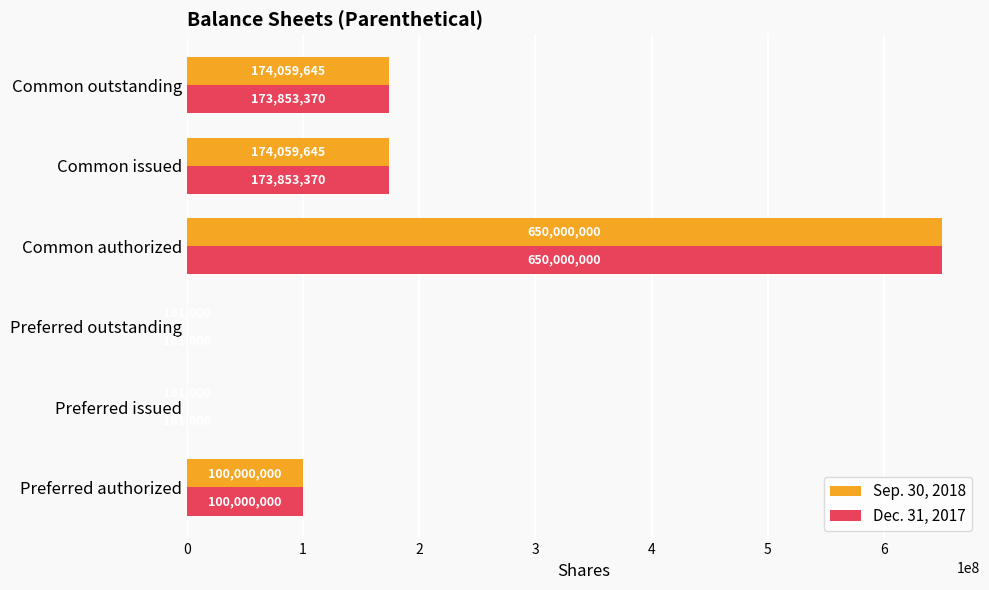

Read the Sep. 30, 2018 value at Preferred outstanding, to the nearest 50.

161000